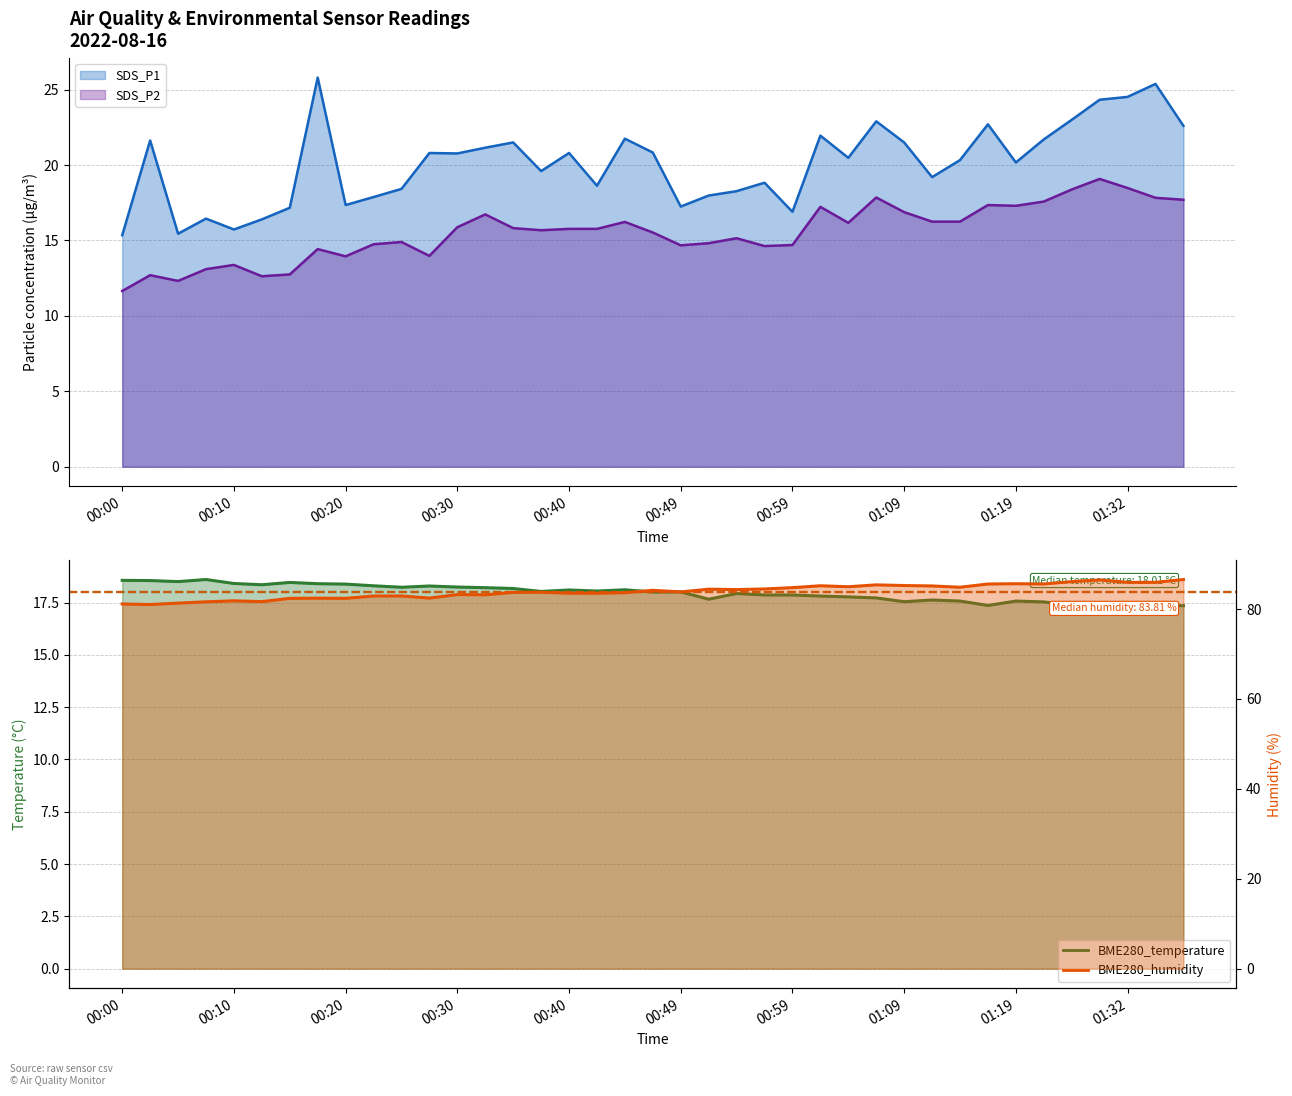

What are all the series names shown in the legend?

BME280_temperature, BME280_humidity, SDS_P1, SDS_P2